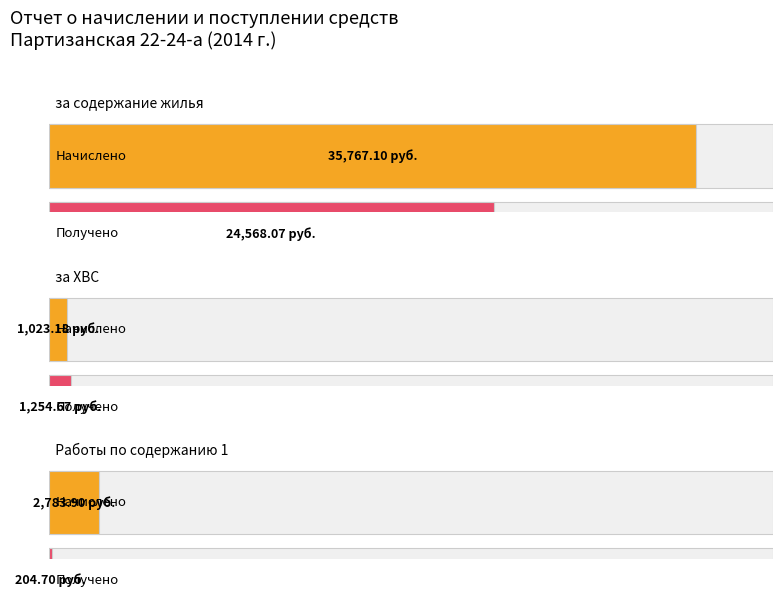

Which category has the lowest value in the Работы по содержанию 1 series?

Получено